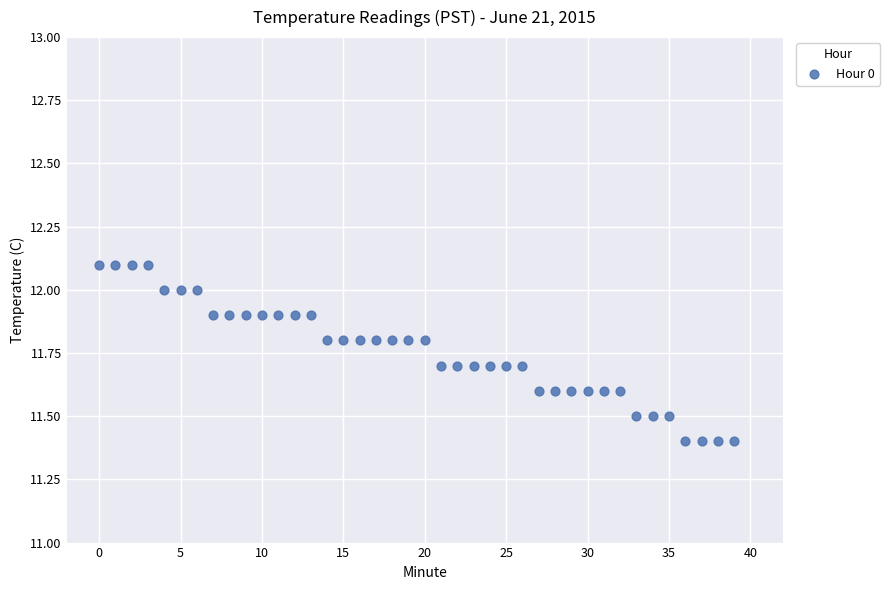

What is the range of Y values (max minus min)?

0.7